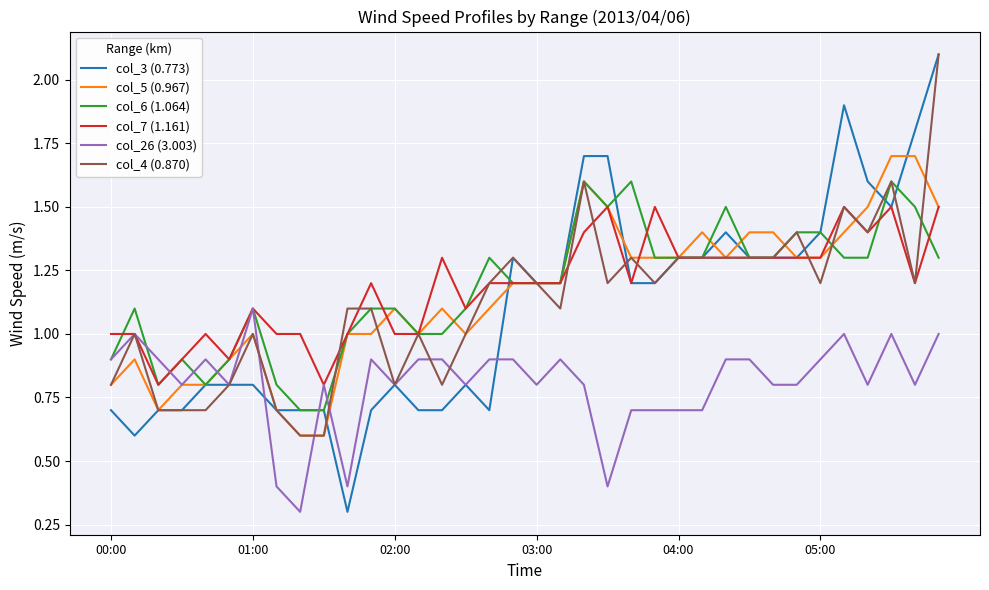

What is the lowest value of the col_5 (0.967) series?

0.6